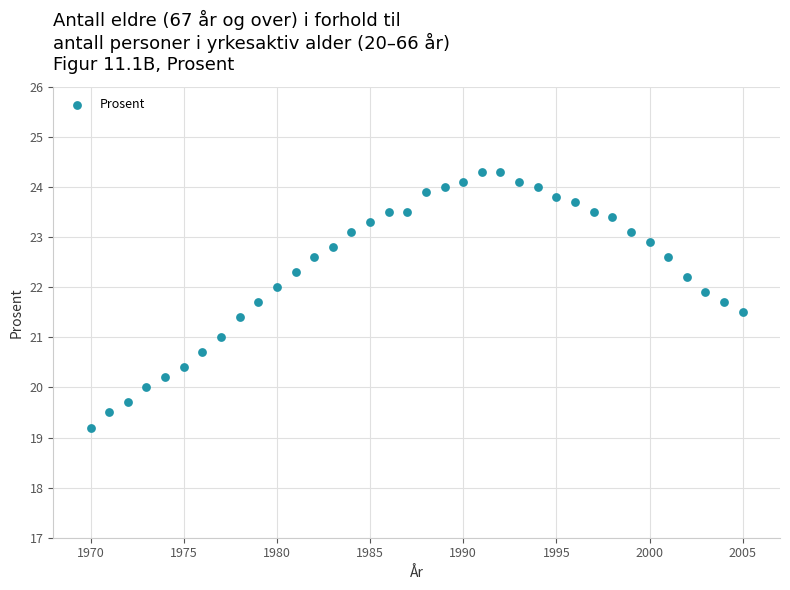

What is the range of Y values (max minus min)?

5.1